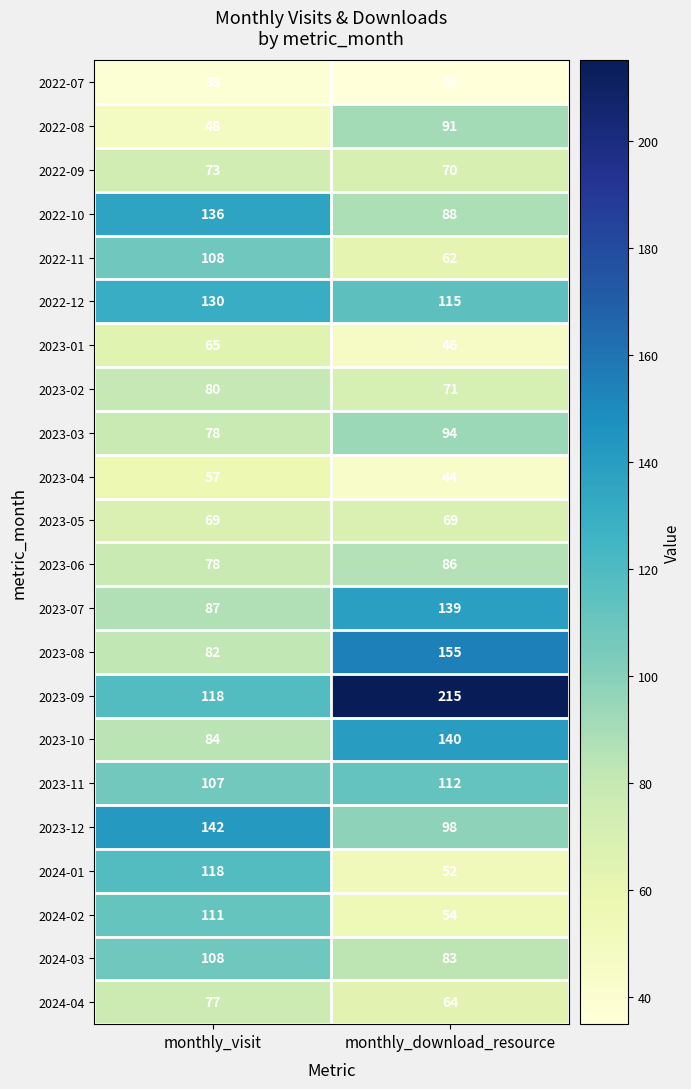

Which series changed the most between monthly_visit and monthly_download_resource?

2023-09